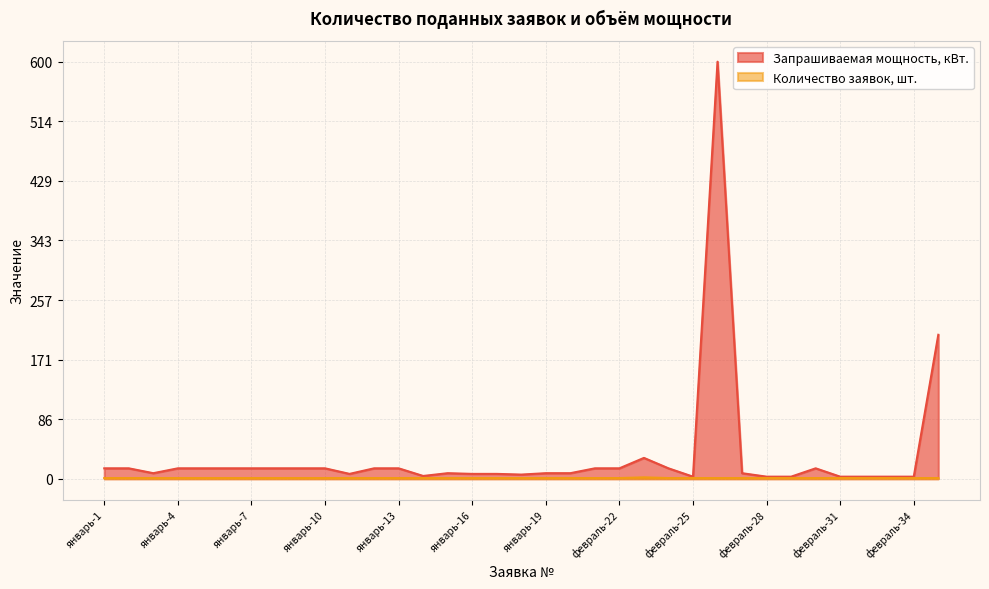

Which category has the lowest value across all series?

январь-1